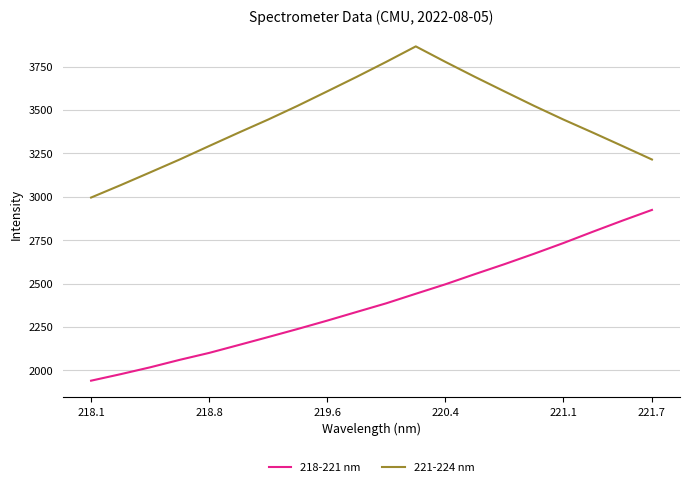

What are all the series names shown in the legend?

218-221 nm, 221-224 nm